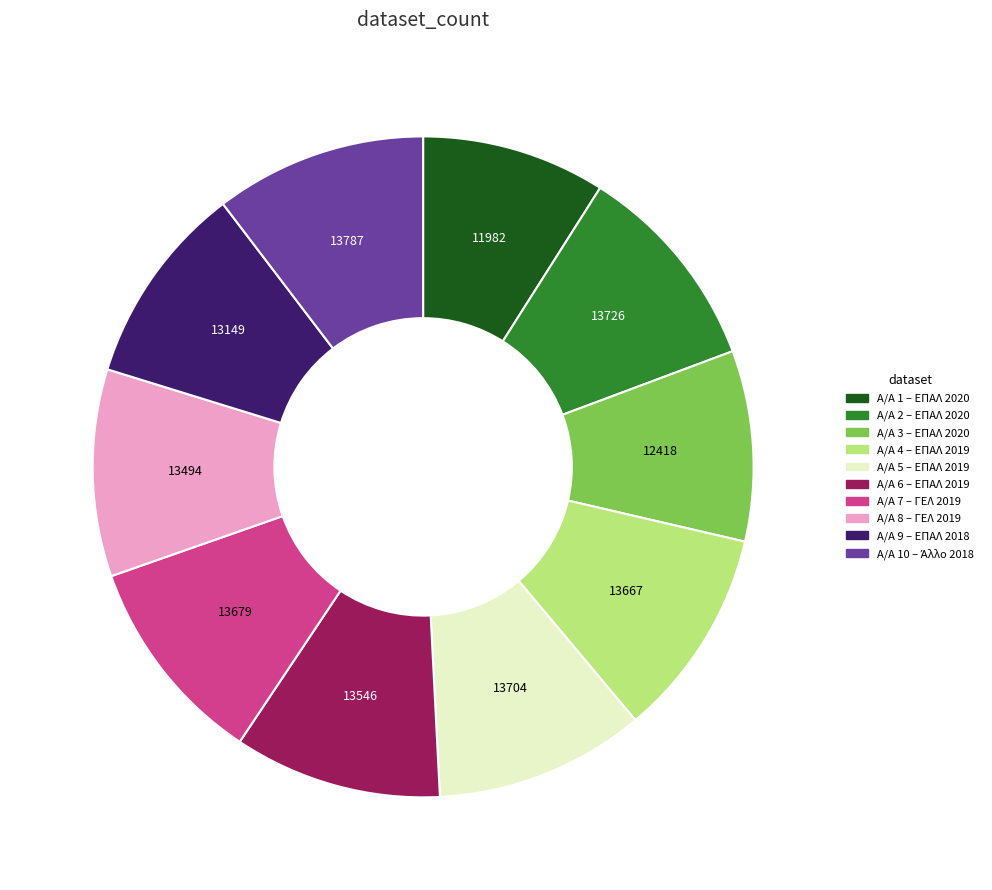

Does any single category account for the majority?

No